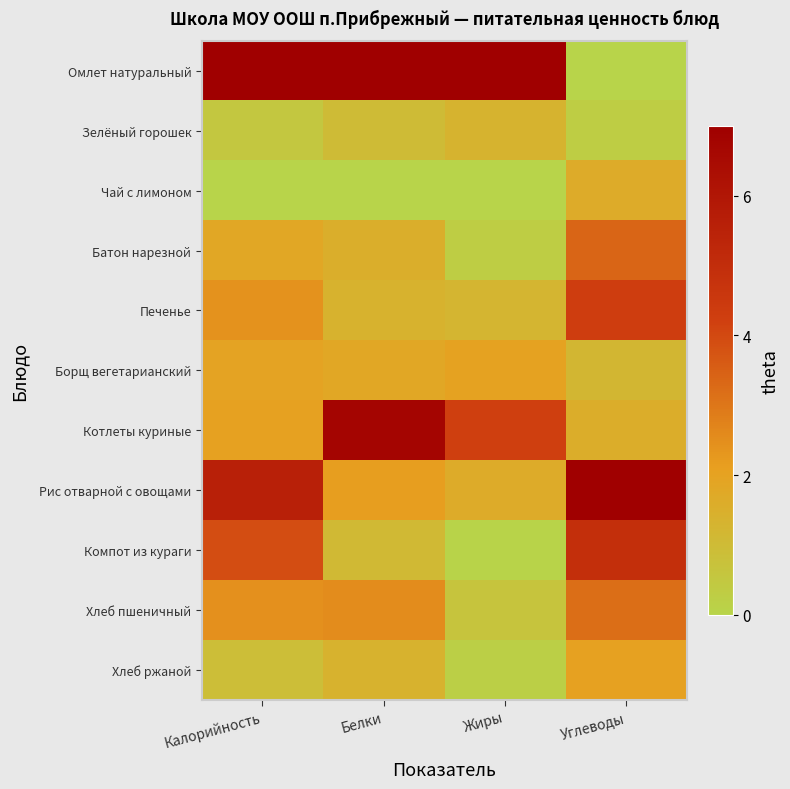

Reading left to right, list all the values displayed in this chart.

Омлет натуральный: Калорийность=7.0	Белки=7.0	Жиры=7.0	Углеводы=0.0
Зелёный горошек: Калорийность=0.5	Белки=1.0	Жиры=1.3	Углеводы=0.3
Чай с лимоном: Калорийность=0.0	Белки=0.0	Жиры=0.0	Углеводы=1.7
Батон нарезной: Калорийность=1.8	Белки=1.5	Жиры=0.3	Углеводы=3.4
Печенье: Калорийность=2.4	Белки=1.4	Жиры=1.3	Углеводы=4.3
Борщ вегетарианский: Калорийность=2.0	Белки=1.8	Жиры=2.0	Углеводы=1.2
Котлеты куриные: Калорийность=2.0	Белки=6.7	Жиры=4.2	Углеводы=1.6
Рис отварной с овощами: Калорийность=5.6	Белки=2.2	Жиры=1.6	Углеводы=7.0
Компот из кураги: Калорийность=3.9	Белки=1.1	Жиры=0.0	Углеводы=4.9
Хлеб пшеничный: Калорийность=2.4	Белки=2.5	Жиры=0.6	Углеводы=3.2
Хлеб ржаной: Калорийность=0.9	Белки=1.4	Жиры=0.2	Углеводы=2.0